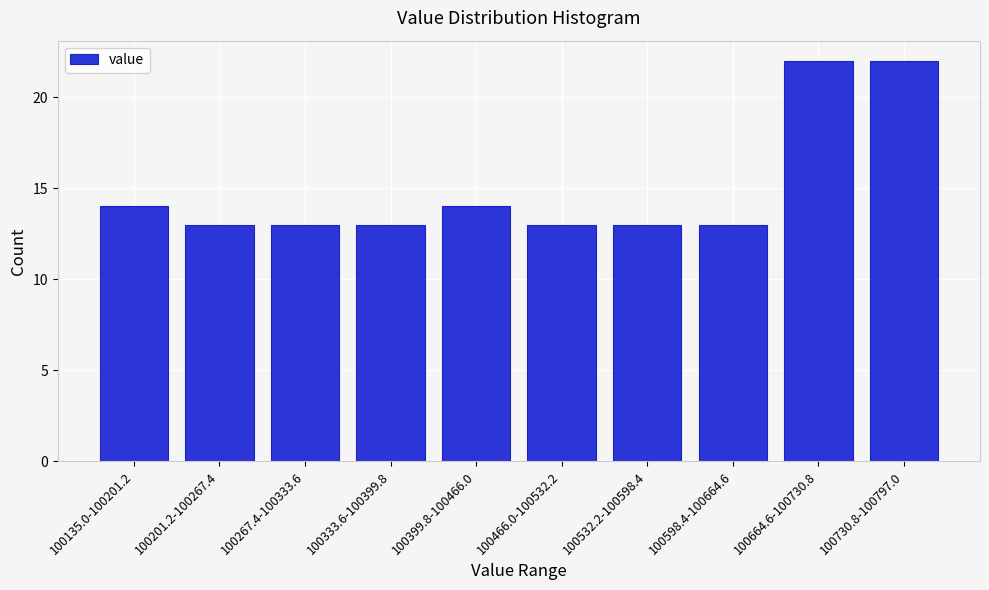

Reading left to right, transcribe all the data shown in this chart.

14	13	13	13	14	13	13	13	22	22